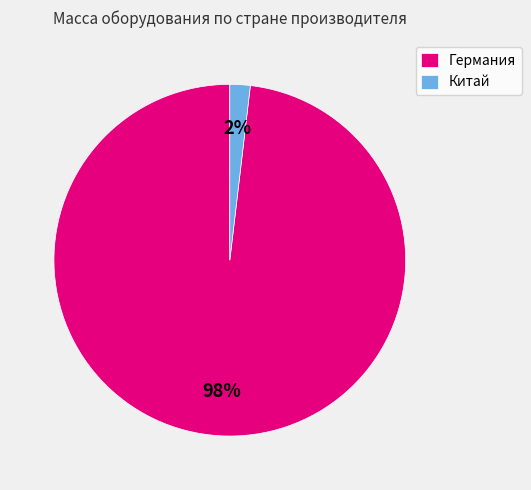

What is the largest slice in the pie chart?

Германия